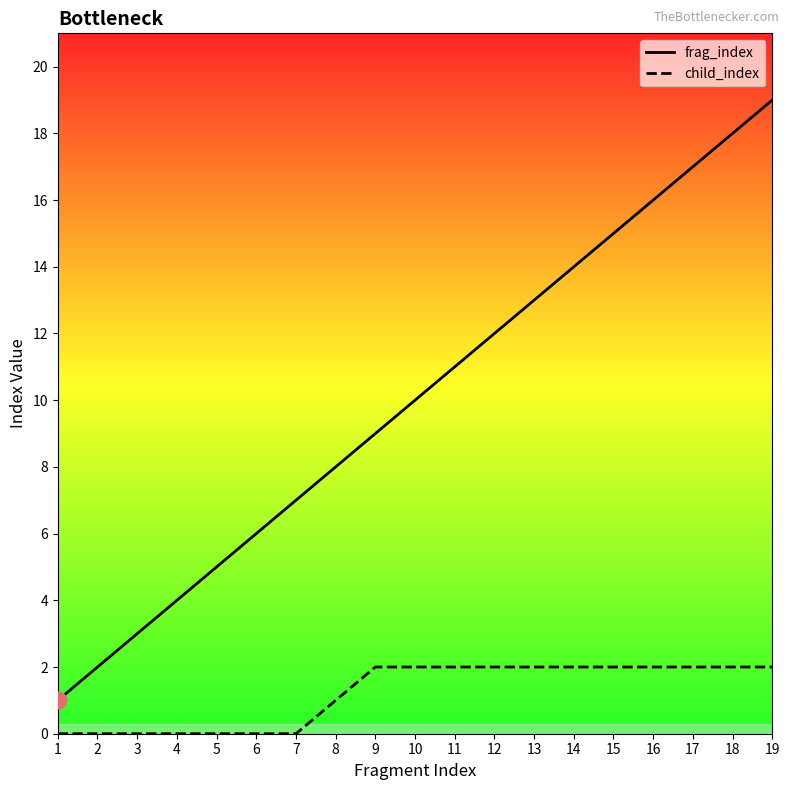

Reading left to right, what are all the values shown in this chart?

frag_index: 1	2	3	4	5	6	7	8	9	10	11	12	13	14	15	16	17	18	19
child_index: 0	0	0	0	0	0	0	1	2	2	2	2	2	2	2	2	2	2	2